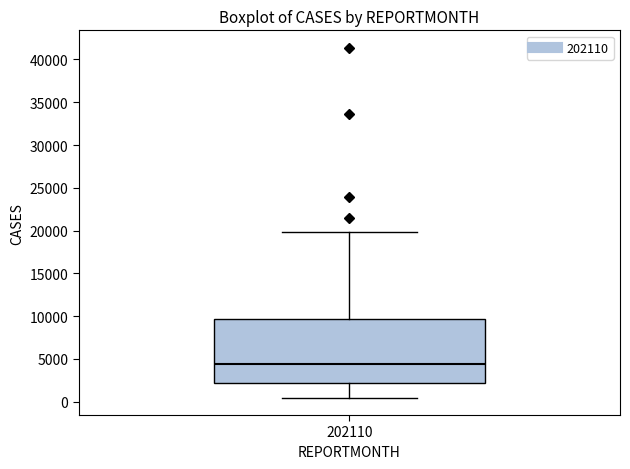

Where is the upper edge of the box at x = 202110 on the y-axis? The values are not printed on the chart, so give them approximately, as read against the axis.

9500